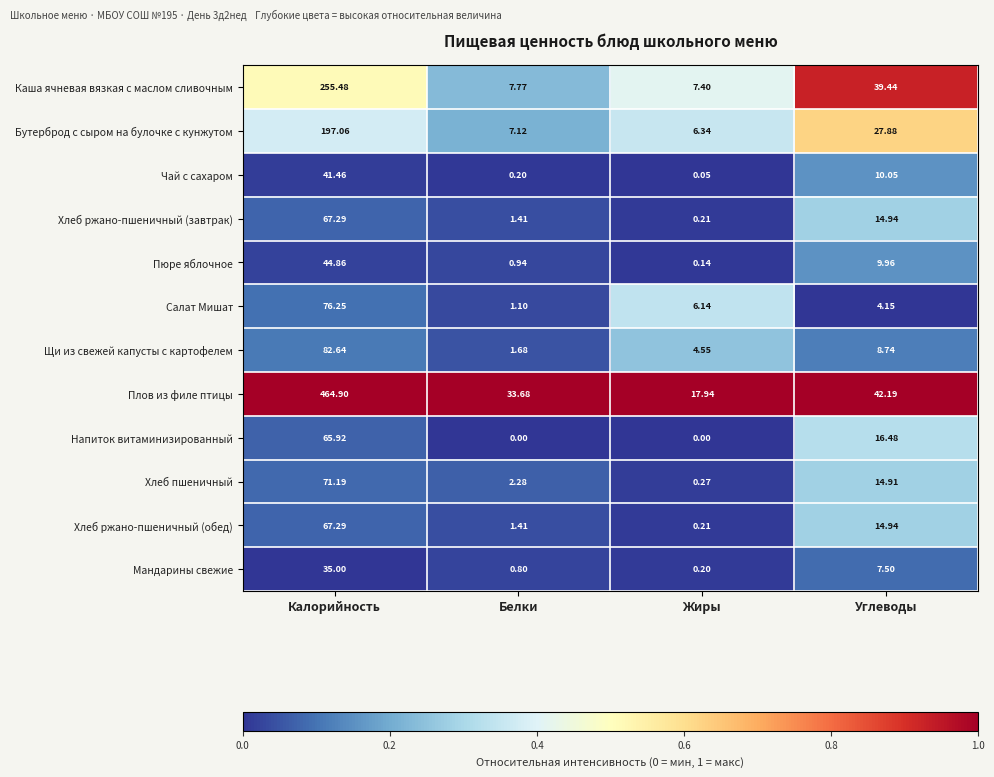

What is the greatest value displayed?

464.9